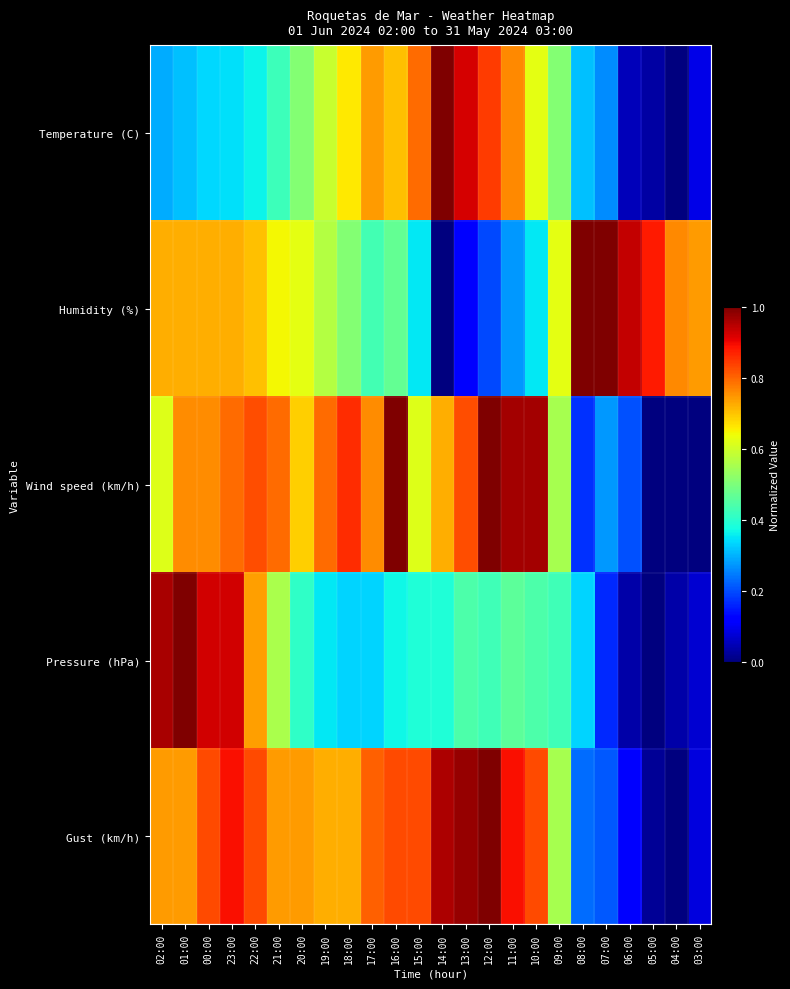

Reading right to left, transcribe all the data shown in this chart.

Temperature (C): 03:00=0.1	04:00=0.0	05:00=0.0	06:00=0.1	07:00=0.3	08:00=0.3	09:00=0.5	10:00=0.6	11:00=0.8	12:00=0.8	13:00=0.9	14:00=1.0	15:00=0.8	16:00=0.7	17:00=0.7	18:00=0.7	19:00=0.6	20:00=0.5	21:00=0.4	22:00=0.4	23:00=0.3	00:00=0.3	01:00=0.3	02:00=0.3
Humidity (%): 03:00=0.7	04:00=0.8	05:00=0.9	06:00=0.9	07:00=1.0	08:00=1.0	09:00=0.6	10:00=0.4	11:00=0.3	12:00=0.2	13:00=0.1	14:00=0.0	15:00=0.4	16:00=0.5	17:00=0.4	18:00=0.5	19:00=0.6	20:00=0.6	21:00=0.6	22:00=0.7	23:00=0.7	00:00=0.7	01:00=0.7	02:00=0.7
Wind speed (km/h): 03:00=0.0	04:00=0.0	05:00=0.0	06:00=0.2	07:00=0.3	08:00=0.2	09:00=0.6	10:00=1.0	11:00=1.0	12:00=1.0	13:00=0.8	14:00=0.7	15:00=0.6	16:00=1.0	17:00=0.8	18:00=0.9	19:00=0.8	20:00=0.7	21:00=0.8	22:00=0.8	23:00=0.8	00:00=0.8	01:00=0.8	02:00=0.6
Pressure (hPa): 03:00=0.1	04:00=0.0	05:00=0.0	06:00=0.0	07:00=0.2	08:00=0.3	09:00=0.4	10:00=0.4	11:00=0.5	12:00=0.4	13:00=0.4	14:00=0.4	15:00=0.4	16:00=0.4	17:00=0.3	18:00=0.3	19:00=0.4	20:00=0.4	21:00=0.6	22:00=0.7	23:00=0.9	00:00=0.9	01:00=1.0	02:00=1.0
Gust (km/h): 03:00=0.1	04:00=0.0	05:00=0.0	06:00=0.1	07:00=0.2	08:00=0.2	09:00=0.6	10:00=0.8	11:00=0.9	12:00=1.0	13:00=1.0	14:00=1.0	15:00=0.8	16:00=0.8	17:00=0.8	18:00=0.7	19:00=0.7	20:00=0.7	21:00=0.7	22:00=0.8	23:00=0.9	00:00=0.8	01:00=0.7	02:00=0.7